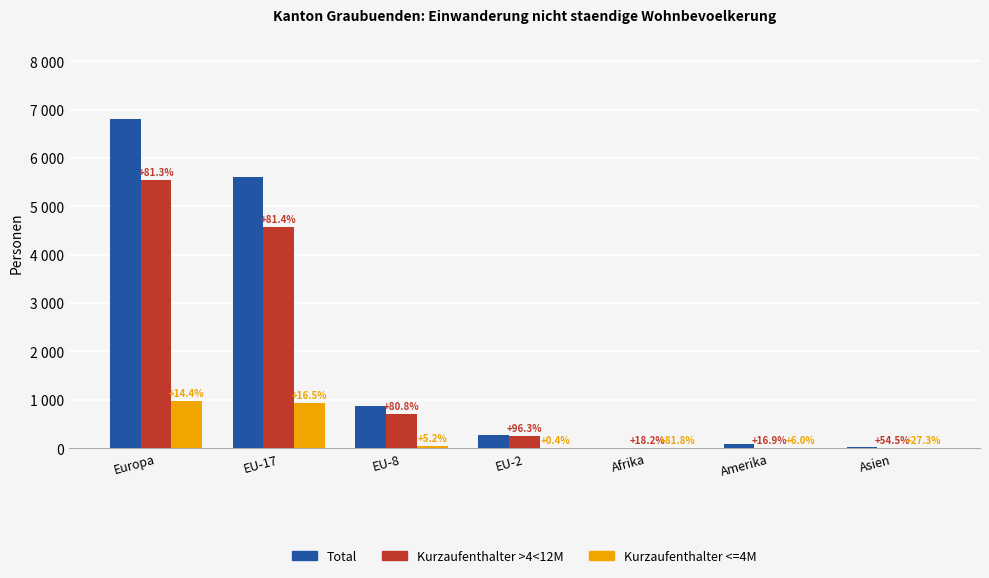

What is the average value of the Total series?

1953